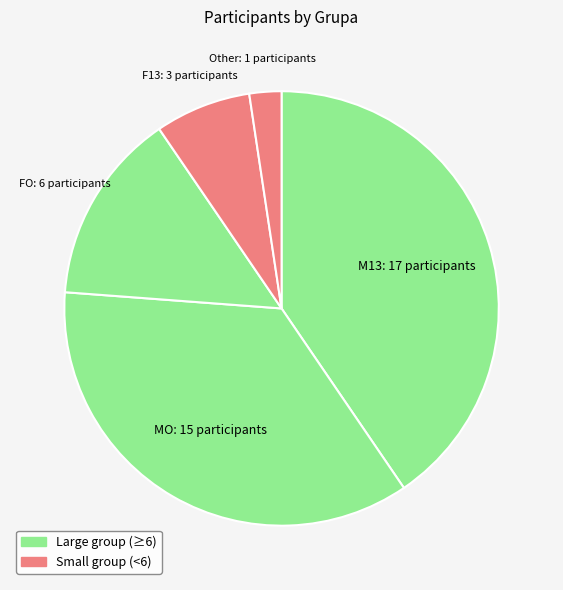

Combined, do M13 and F13 account for over 50%?

No